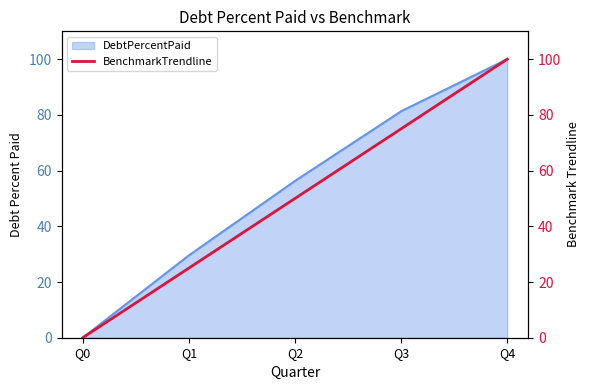

Which label corresponds to the smallest value in the chart?

Q0